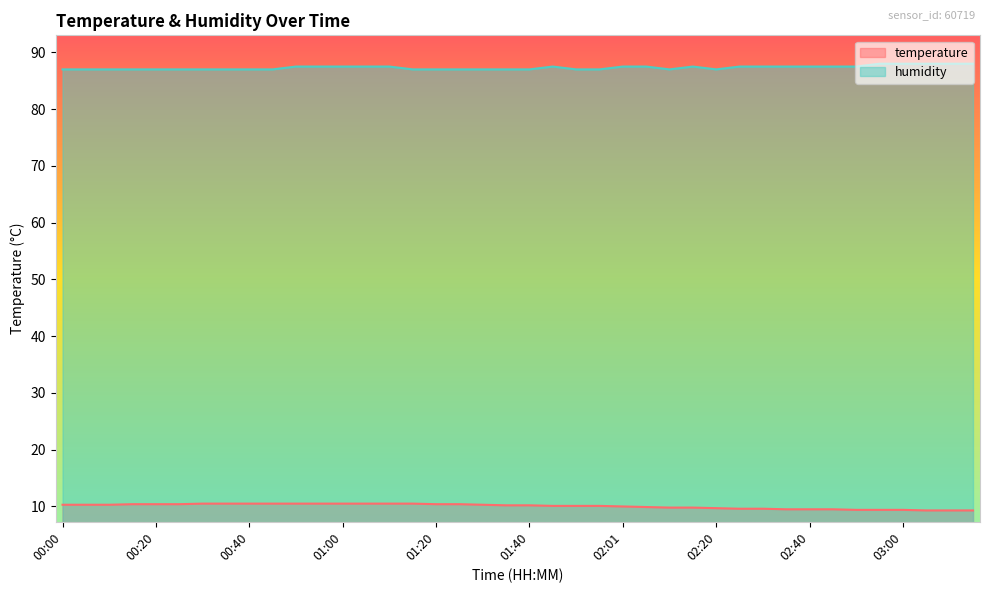

What is the total value across all series at 01:45?

97.6